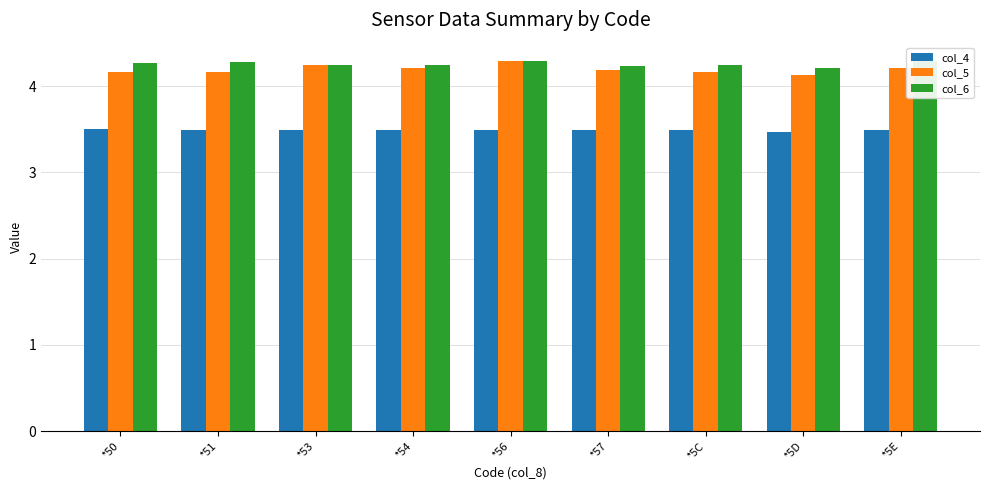

How many bars are there in each group?

3